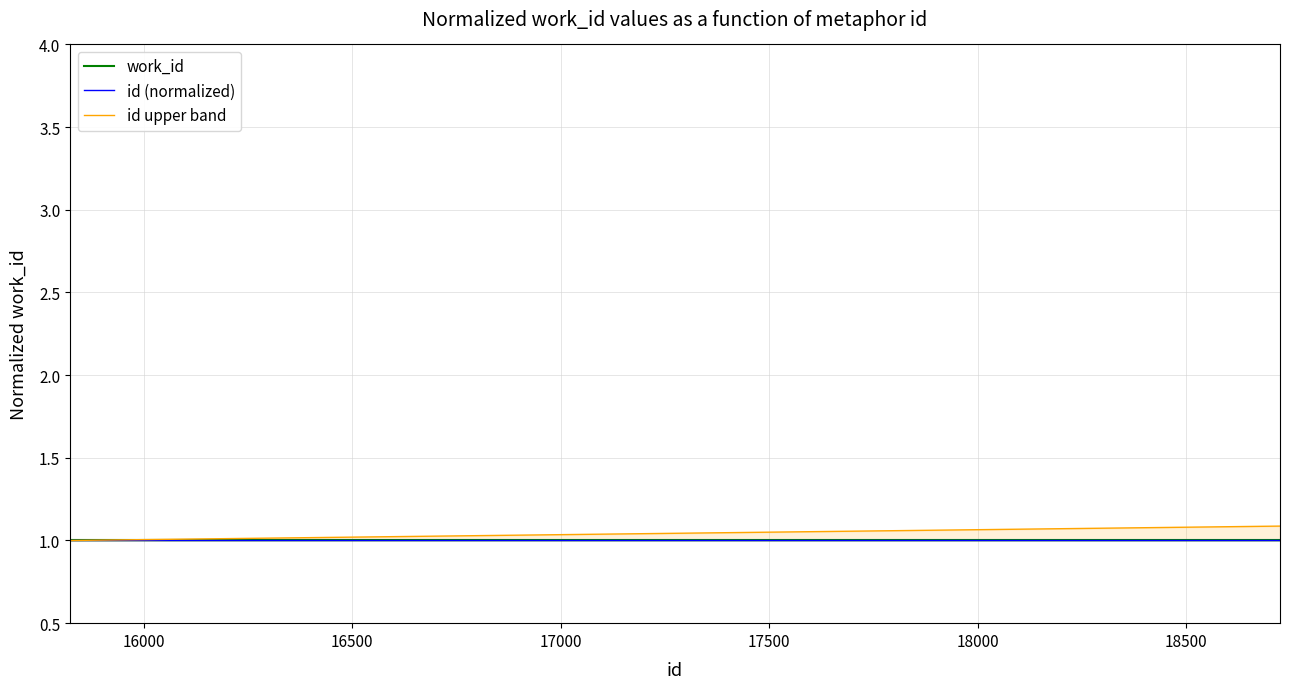

True or false: work_id and id upper band intersect in this chart.

False